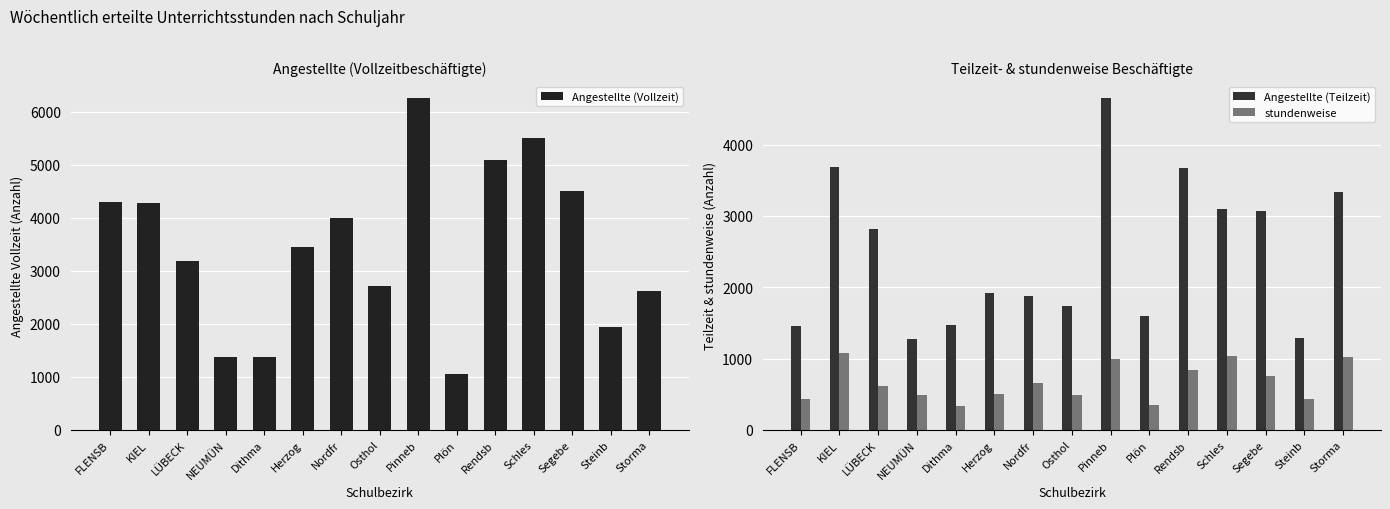

What is the difference between the second highest and second lowest values in the Angestellte (Vollzeit) series?

4124.6